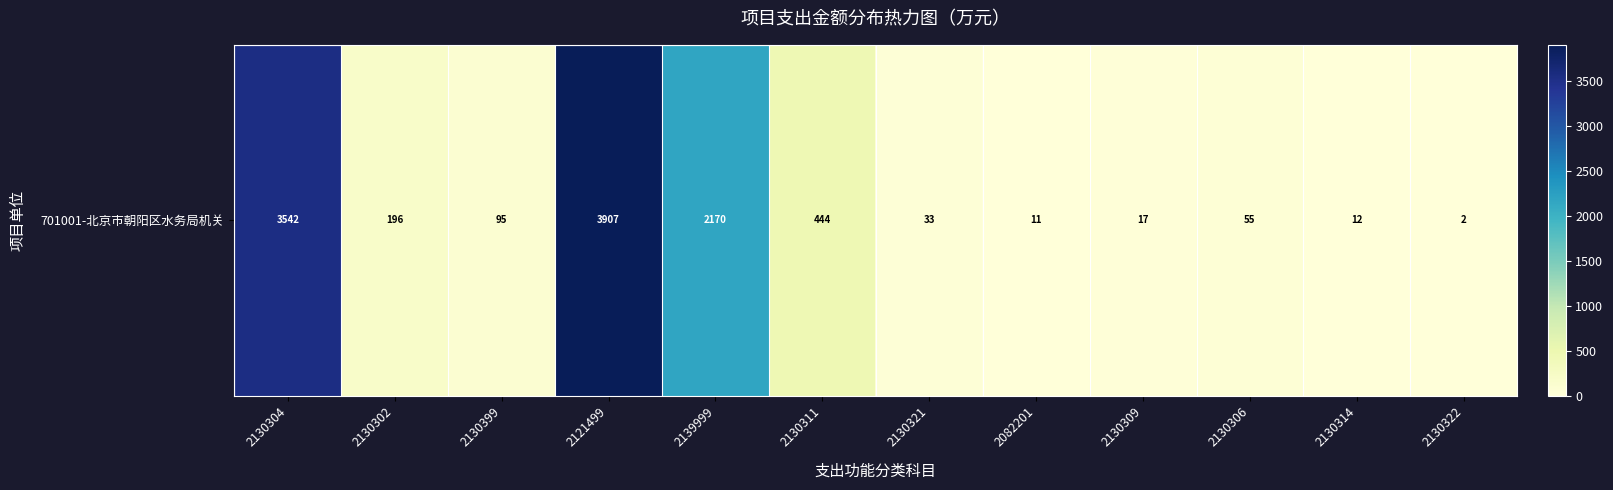

At which label does the data first exceed 94?

2130304